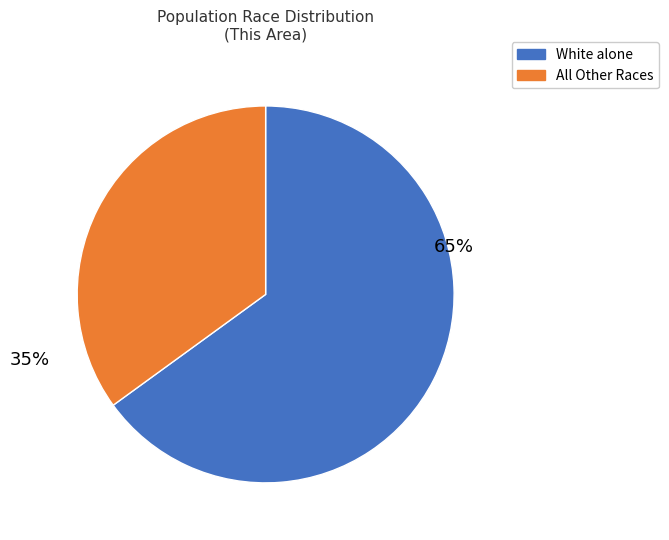

To the nearest percent, what is the average slice percentage?

50%